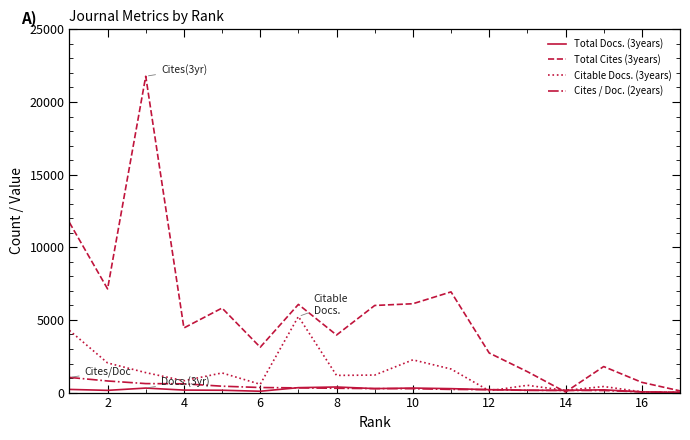

Which series has the widest spread of values?

Total Cites (3years)